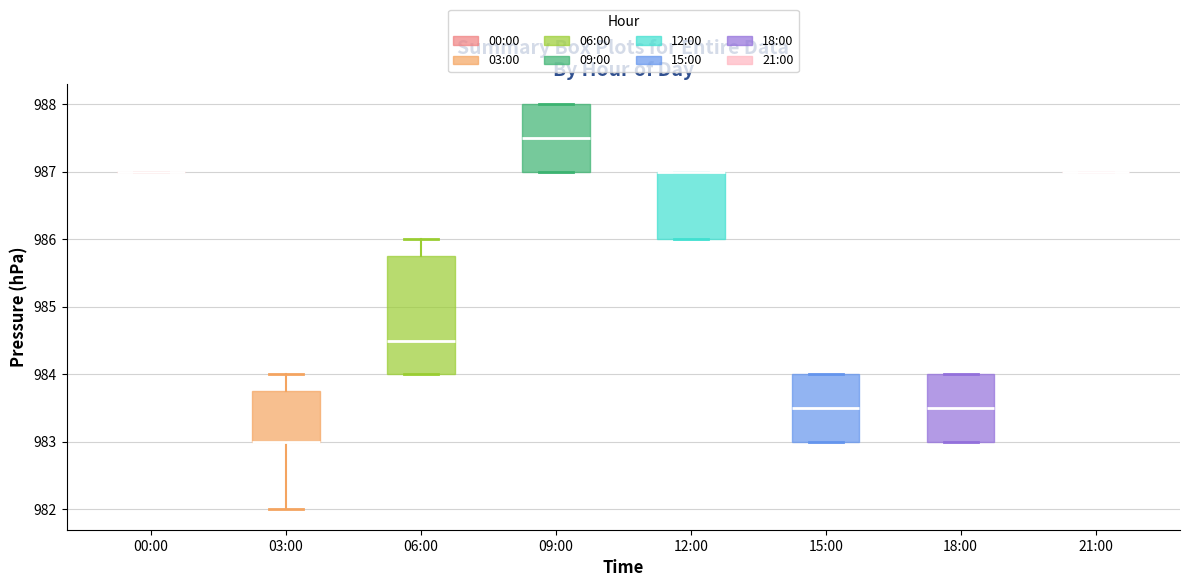

Reading left to right, transcribe this box plot: for each box, give where its median line is, the range the box spans, and where its two whiskers end, as read against the y-axis. The values are not printed on the chart, so give them approximately, as read against the axis.

00:00: box collapsed to a line at 987.0, whiskers 987.0 to 987.0
03:00: median 983.0 (drawn on the box's lower edge), box 983.0 to 983.8, whiskers 982.0 to 984.0
06:00: median 984.5, box 984.0 to 985.8, whiskers 984.0 to 986.0
09:00: median 987.5, box 987.0 to 988.0, whiskers 987.0 to 988.0
12:00: median 987.0 (drawn on the box's upper edge), box 986.0 to 987.0, whiskers 986.0 to 987.0
15:00: median 983.5, box 983.0 to 984.0, whiskers 983.0 to 984.0
18:00: median 983.5, box 983.0 to 984.0, whiskers 983.0 to 984.0
21:00: box collapsed to a line at 987.0, whiskers 987.0 to 987.0